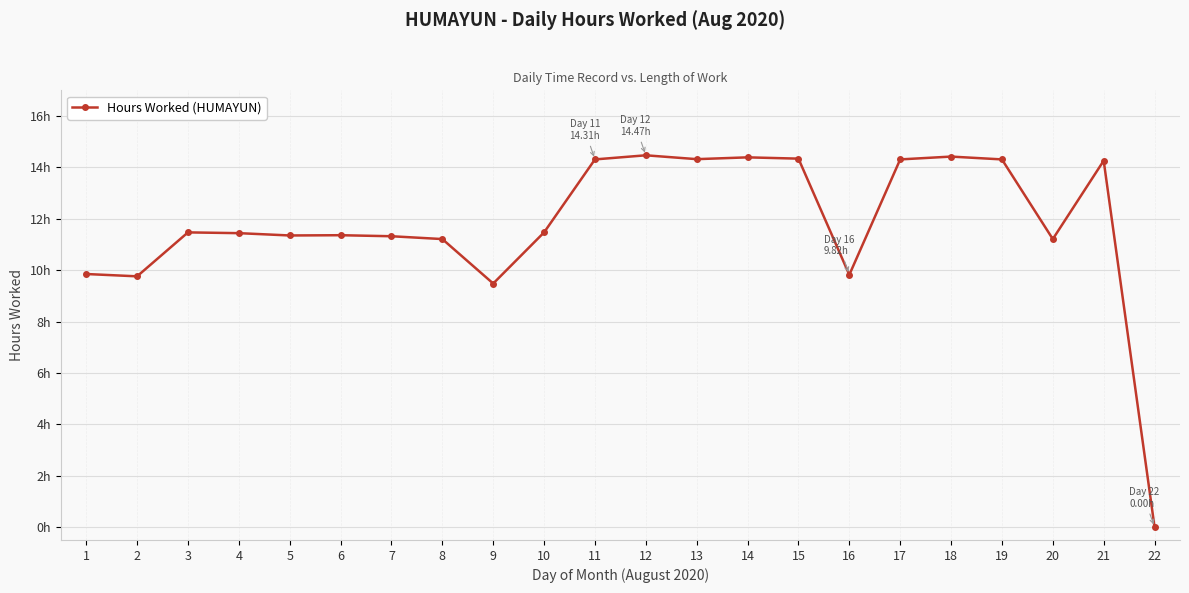

Rank the categories by value from lowest to highest.

22, 9, 2, 16, 1, 8, 20, 7, 5, 6, 4, 3, 10, 21, 11, 17, 19, 13, 15, 14, 18, 12